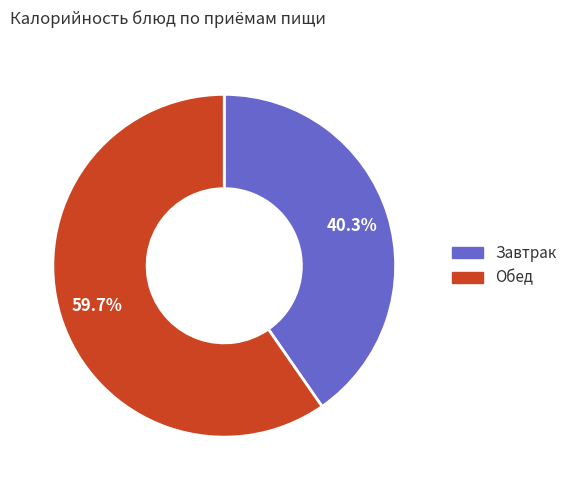

How many slices are in this pie chart?

2